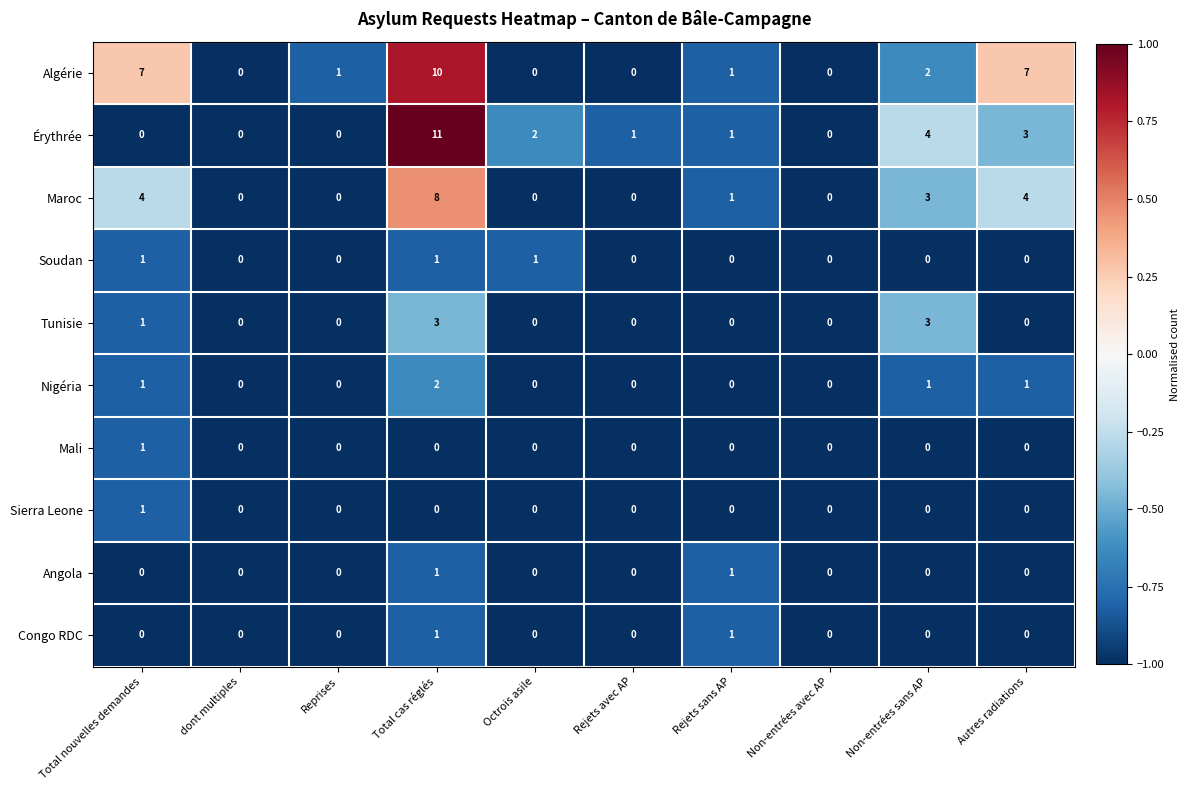

Is the value of Mali at dont multiples greater than the value of Maroc at Rejets sans AP?

No